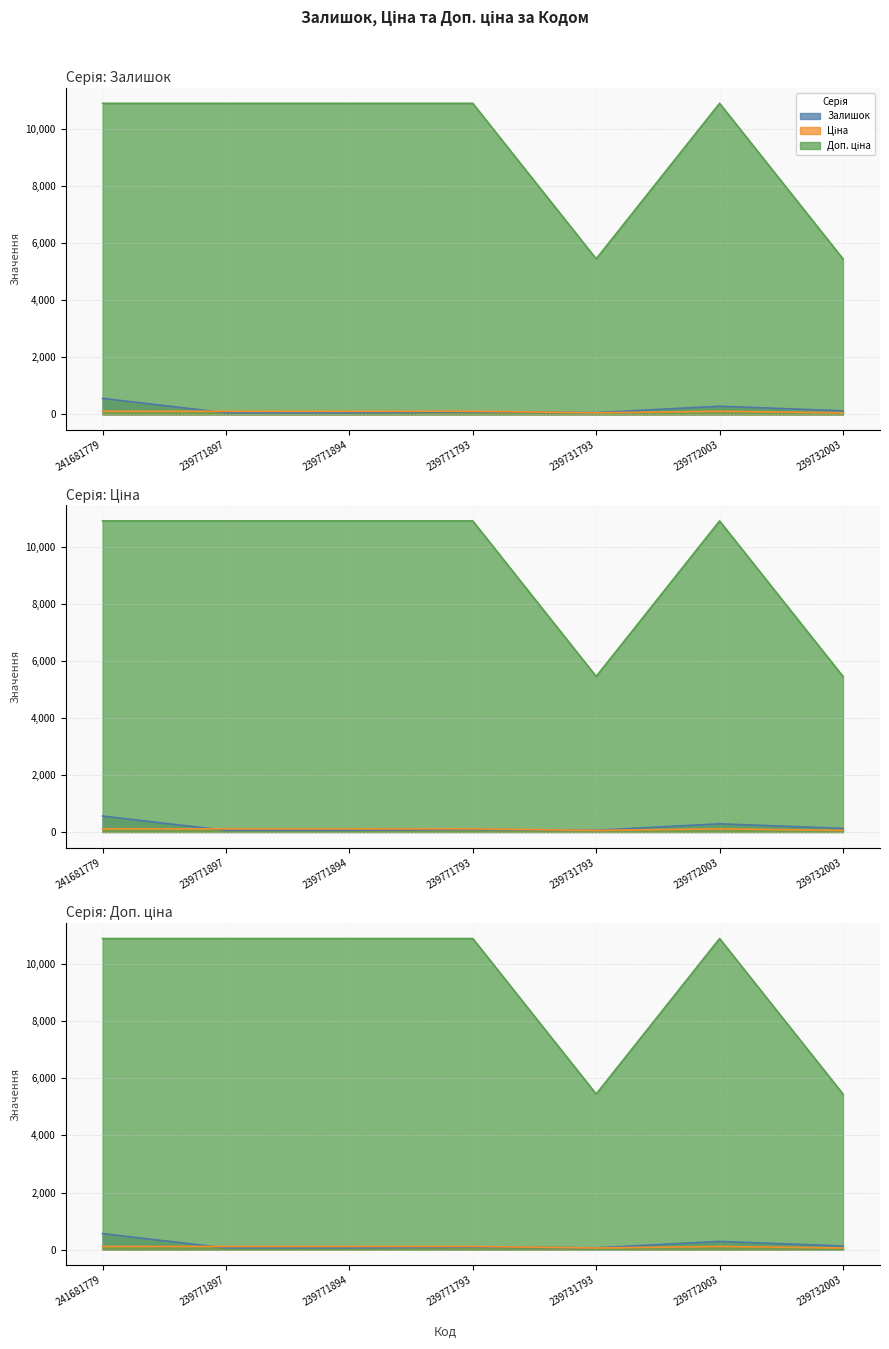

How many data points in Залишок are above 86?

3